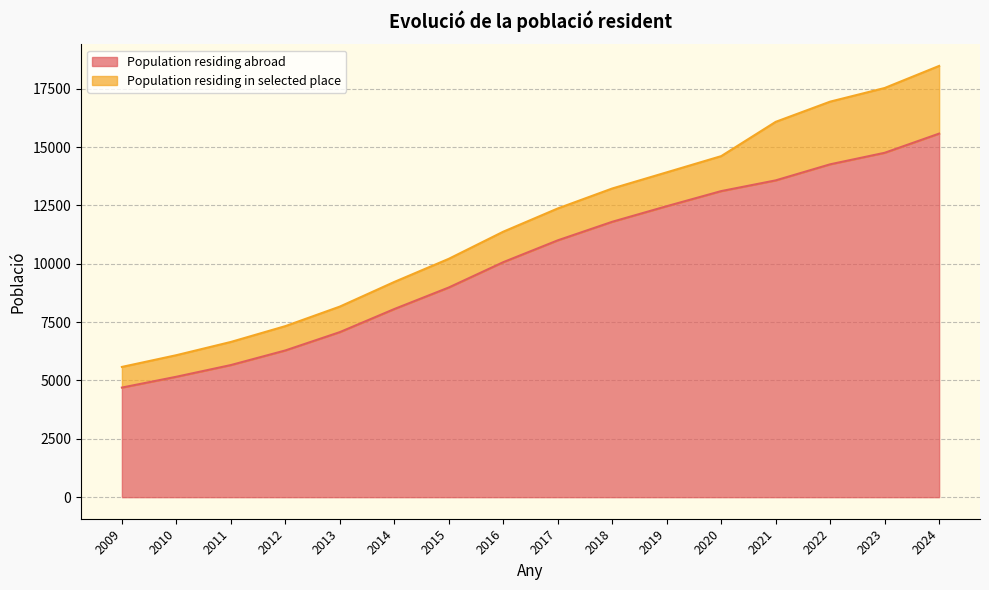

What is the ratio of the value at 2019 to the value at 2015?

1.4